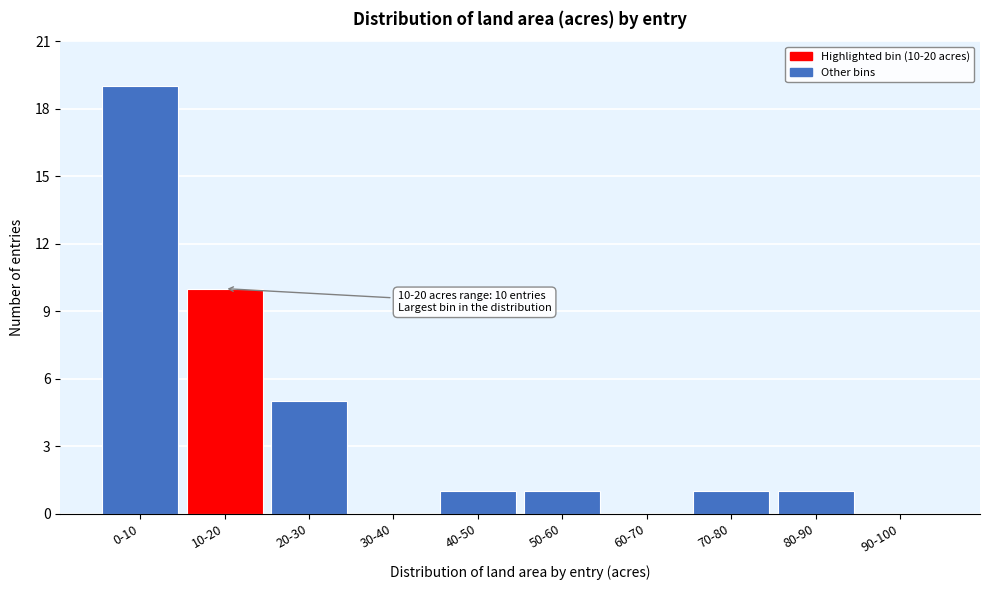

Reading left to right, what are all the values shown in this chart?

0-10=19	10-20=10	20-30=5	30-40=0	40-50=1	50-60=1	60-70=0	70-80=1	80-90=1	90-100=0